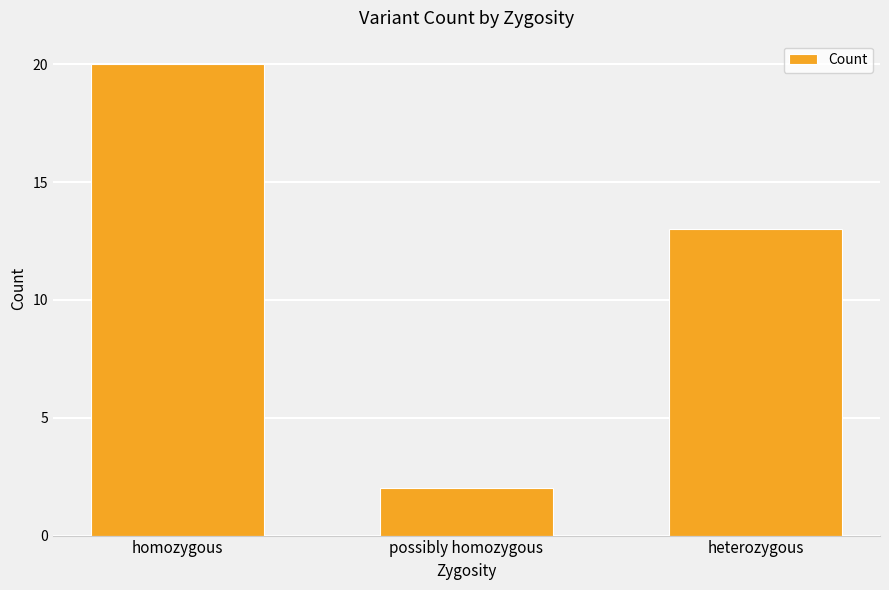

Rank the categories by value from lowest to highest.

possibly homozygous, heterozygous, homozygous